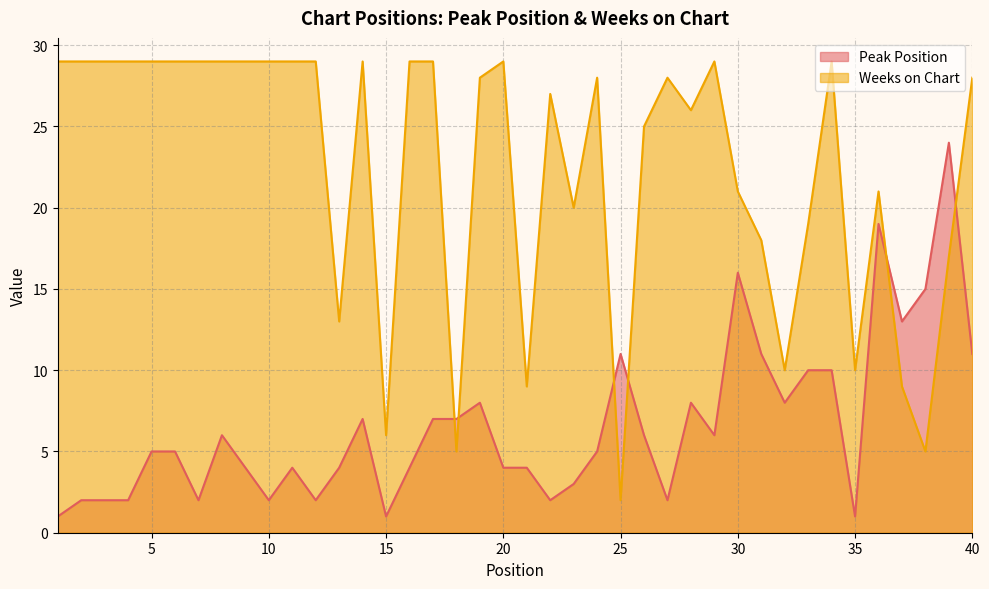

List the labels in order of Weeks on Chart value, largest first.

1, 2, 3, 4, 5, 6, 7, 8, 9, 10, 11, 12, 14, 16, 17, 20, 29, 34, 19, 24, 27, 40, 22, 28, 26, 30, 36, 23, 33, 31, 39, 13, 32, 35, 21, 37, 15, 18, 38, 25